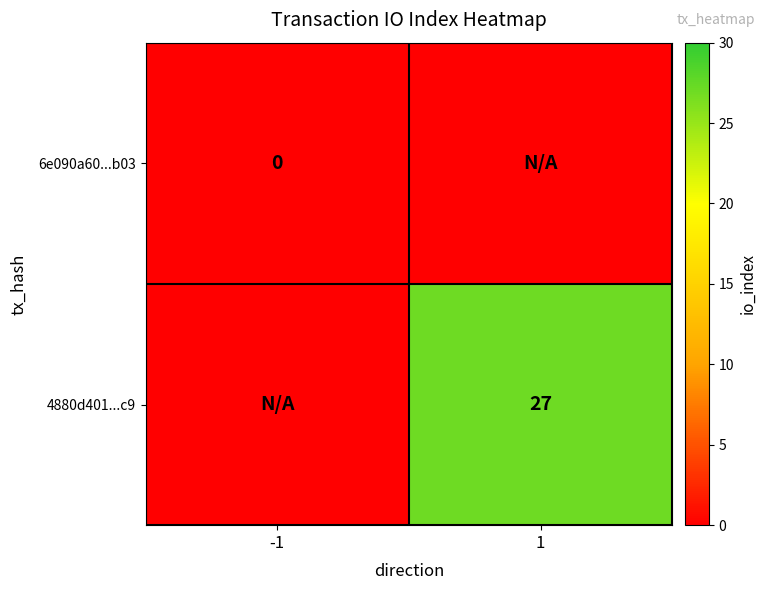

True or false: 4880d401...c9 has a value of 27 at 1.

True